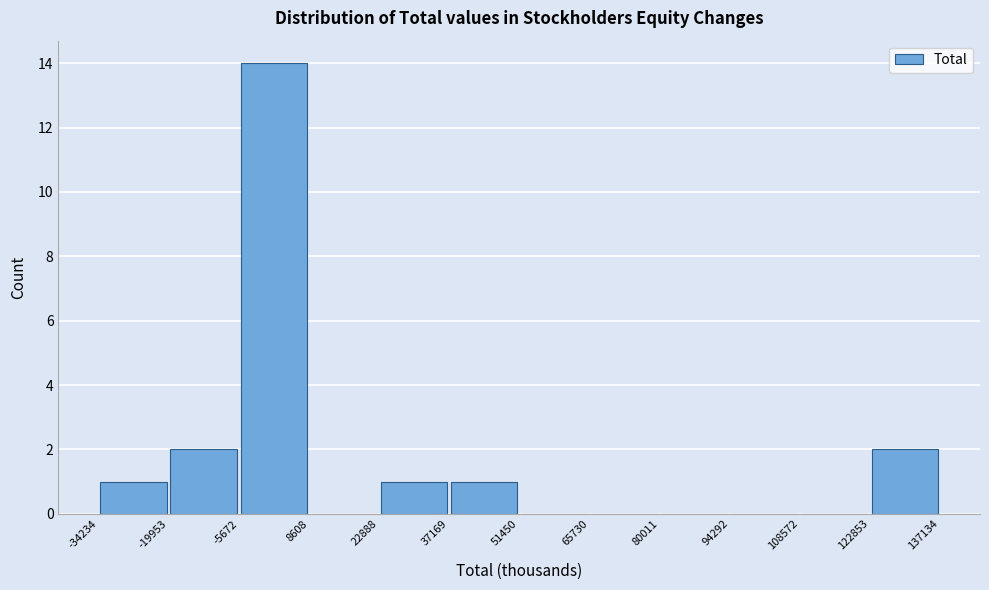

Reading left to right, transcribe this chart: for each bar, give the range it covers on the x-axis and its height. The values are not printed on the chart, so give them approximately, as read against the axis.

-34234 to -19953: 1
-19953 to -5672: 2
-5672 to 8608: 14
8608 to 22888: 0
22888 to 37169: 1
37169 to 51450: 1
51450 to 65730: 0
65730 to 80011: 0
80011 to 94292: 0
94292 to 108572: 0
108572 to 122853: 0
122853 to 137134: 2